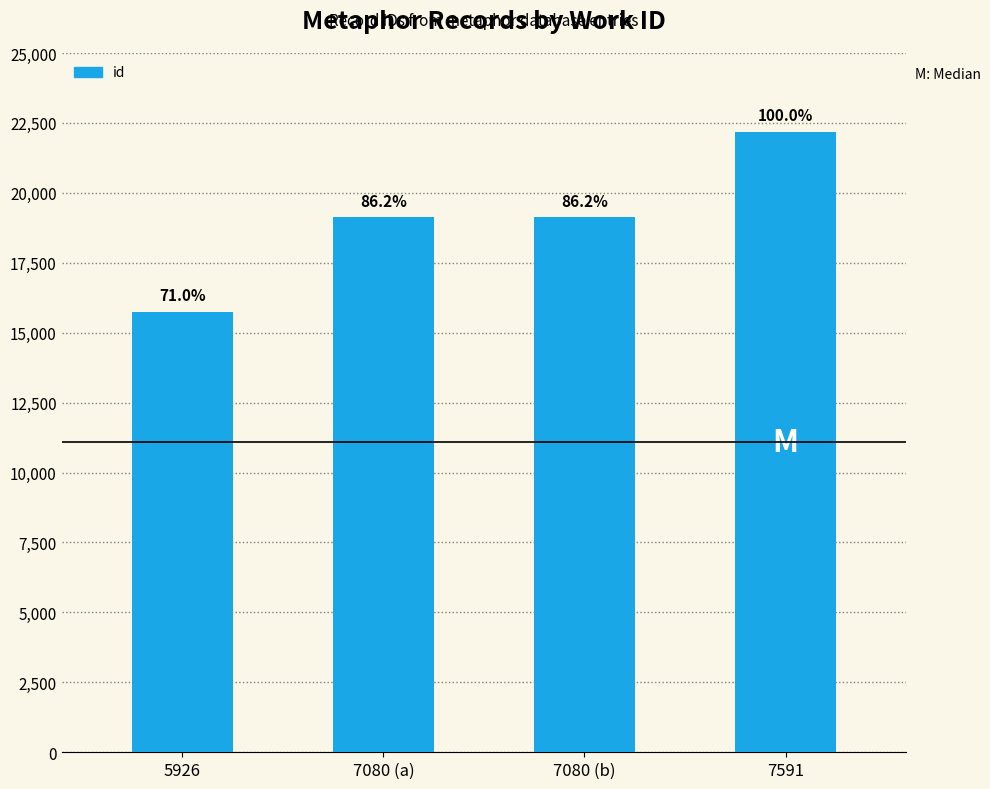

Rank the categories by value from lowest to highest.

5926, 7080 (a), 7080 (b), 7591